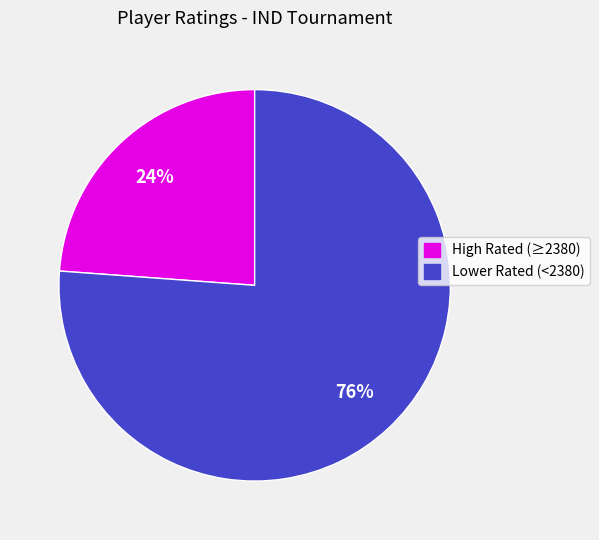

Does any single category account for the majority?

Yes